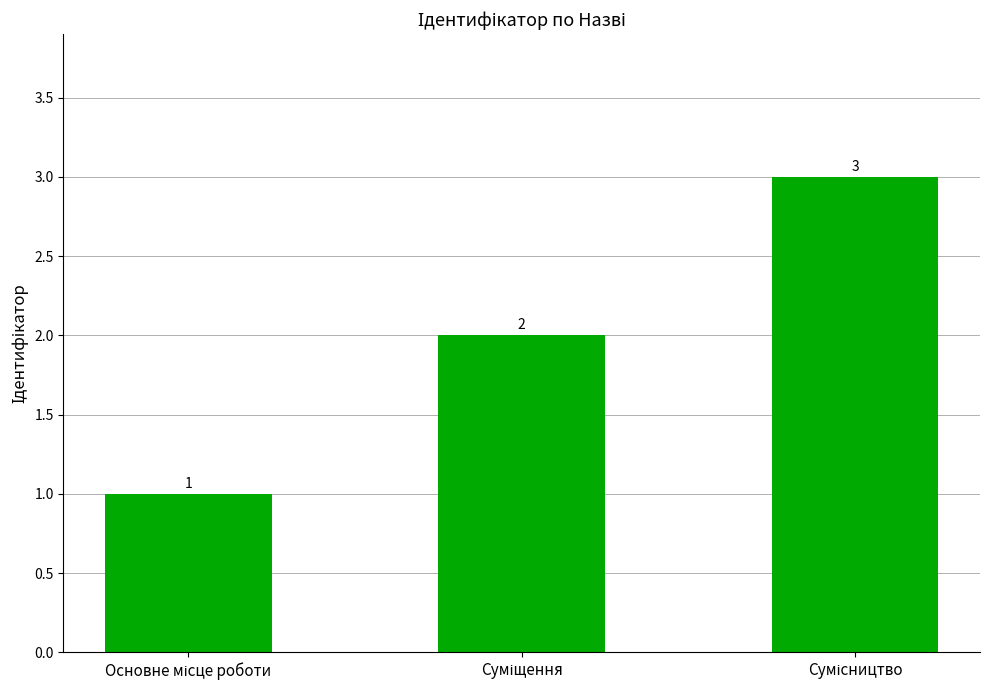

Reading left to right, what are all the values shown in this chart?

1	2	3